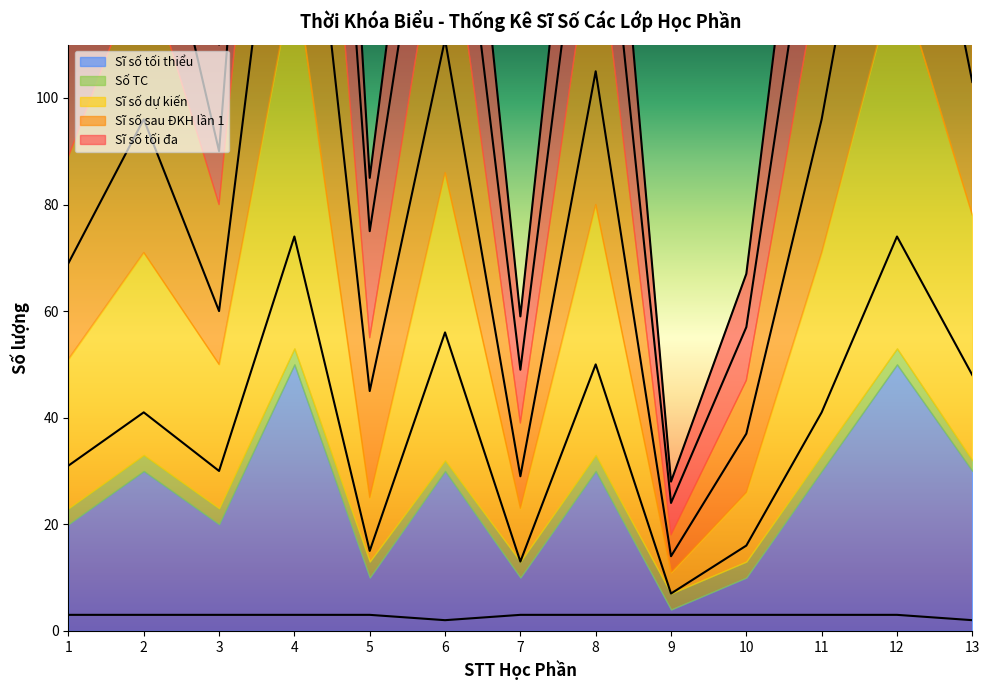

True or false: Số TC has a value of 5 at 5.

False